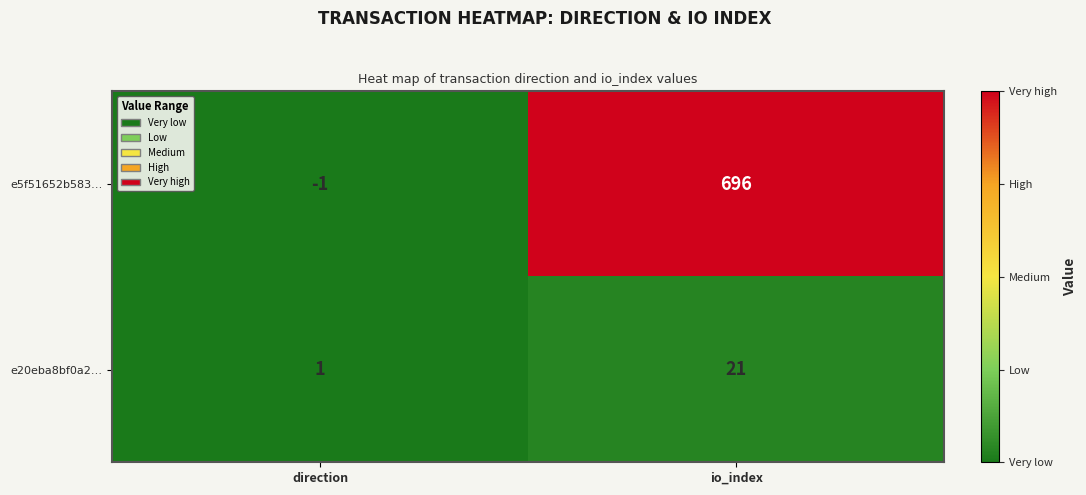

Rank the series by their average value, from highest to lowest.

e5f51652b583…, e20eba8bf0a2…